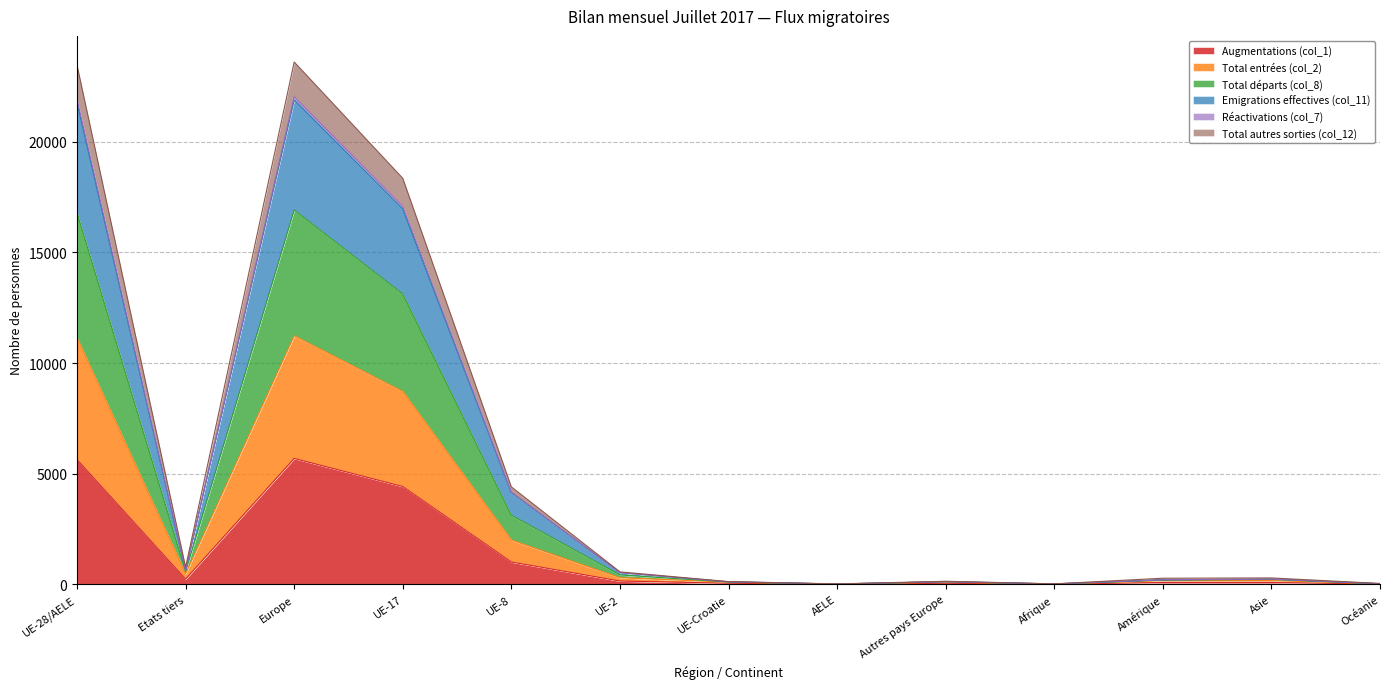

What position from the left is UE-Croatie?

7